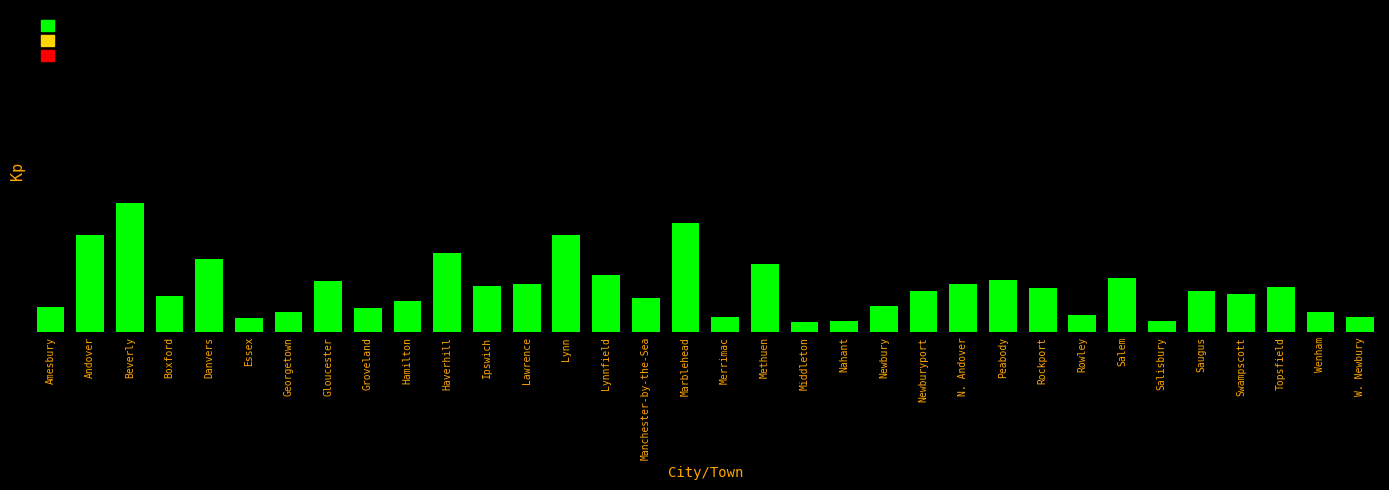

Is it true that the value at Lawrence is 543?

False